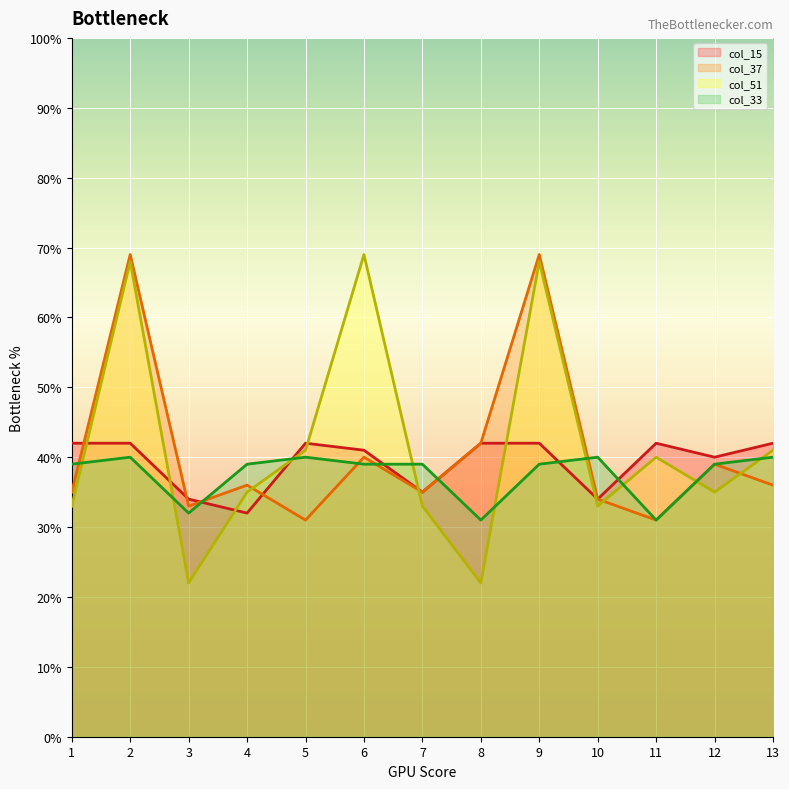

Is it true that col_15 equals 61 at 7?

False